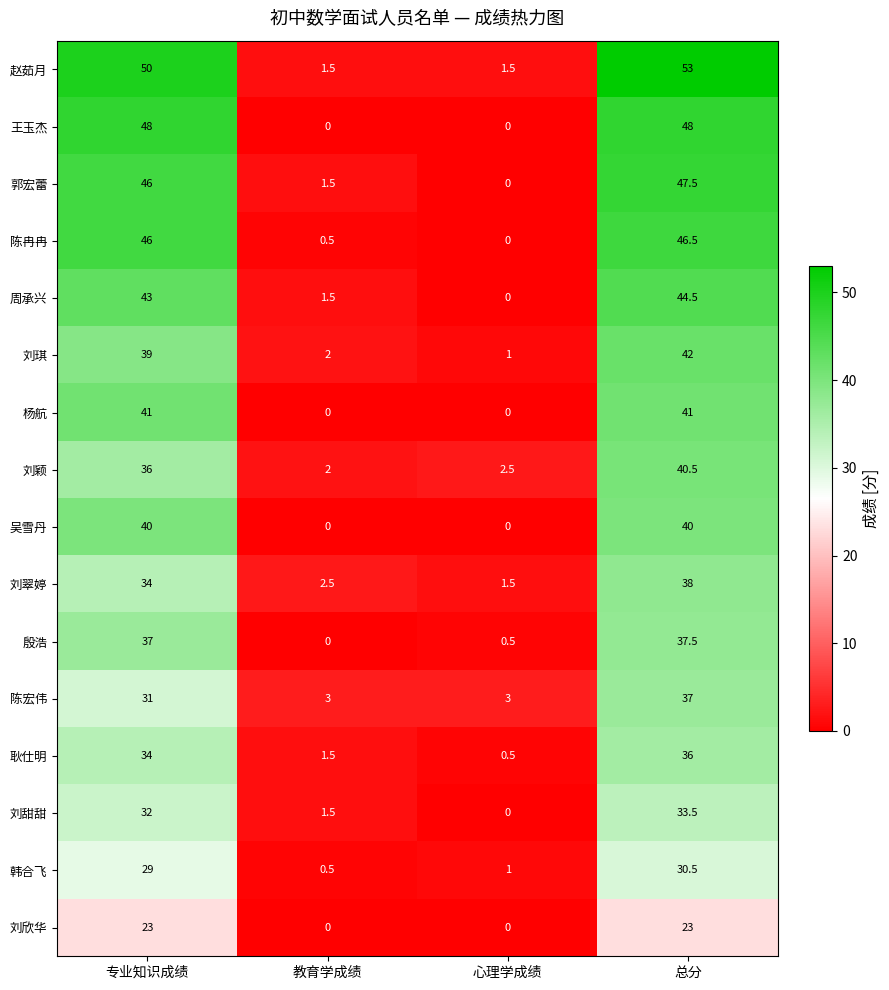

List the labels in order of 陈冉冉 value, largest first.

总分, 专业知识成绩, 教育学成绩, 心理学成绩